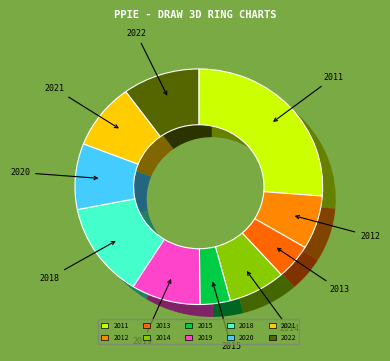

Does 2015 represent more than half of the total?

No